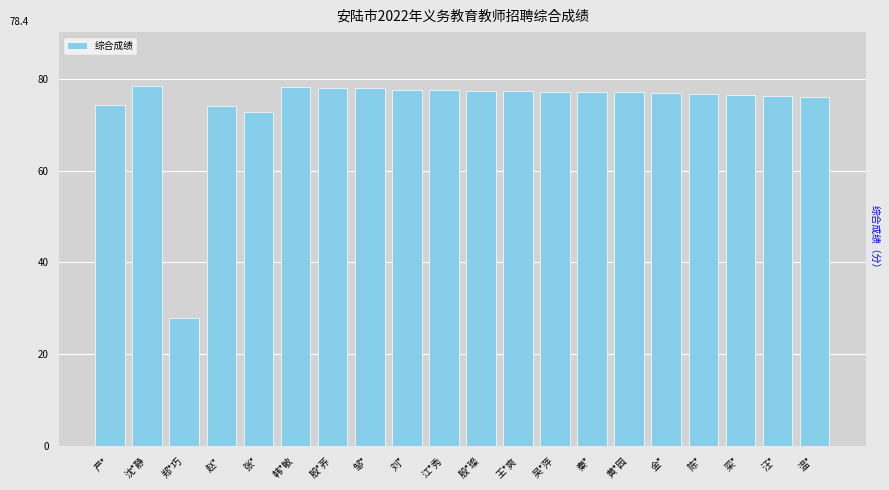

Are the bars horizontal?

No